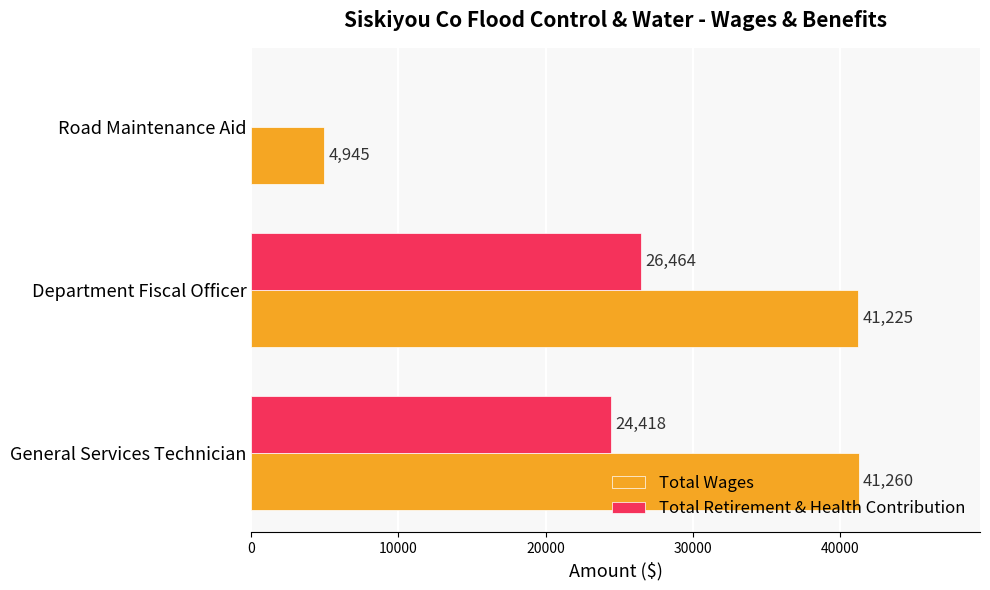

What is the total value across all series at Department Fiscal Officer?

67689